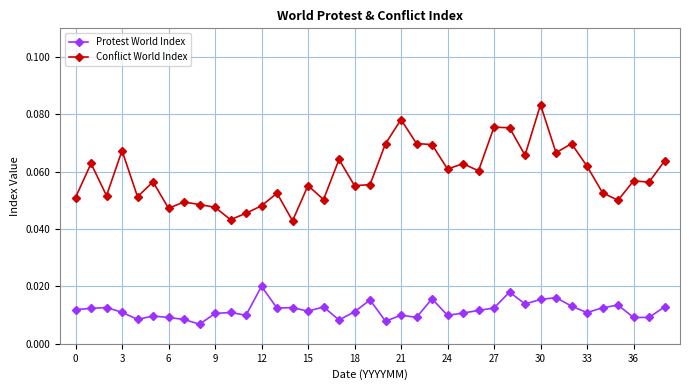

True or false: Protest World Index and Conflict World Index cross at least once.

False